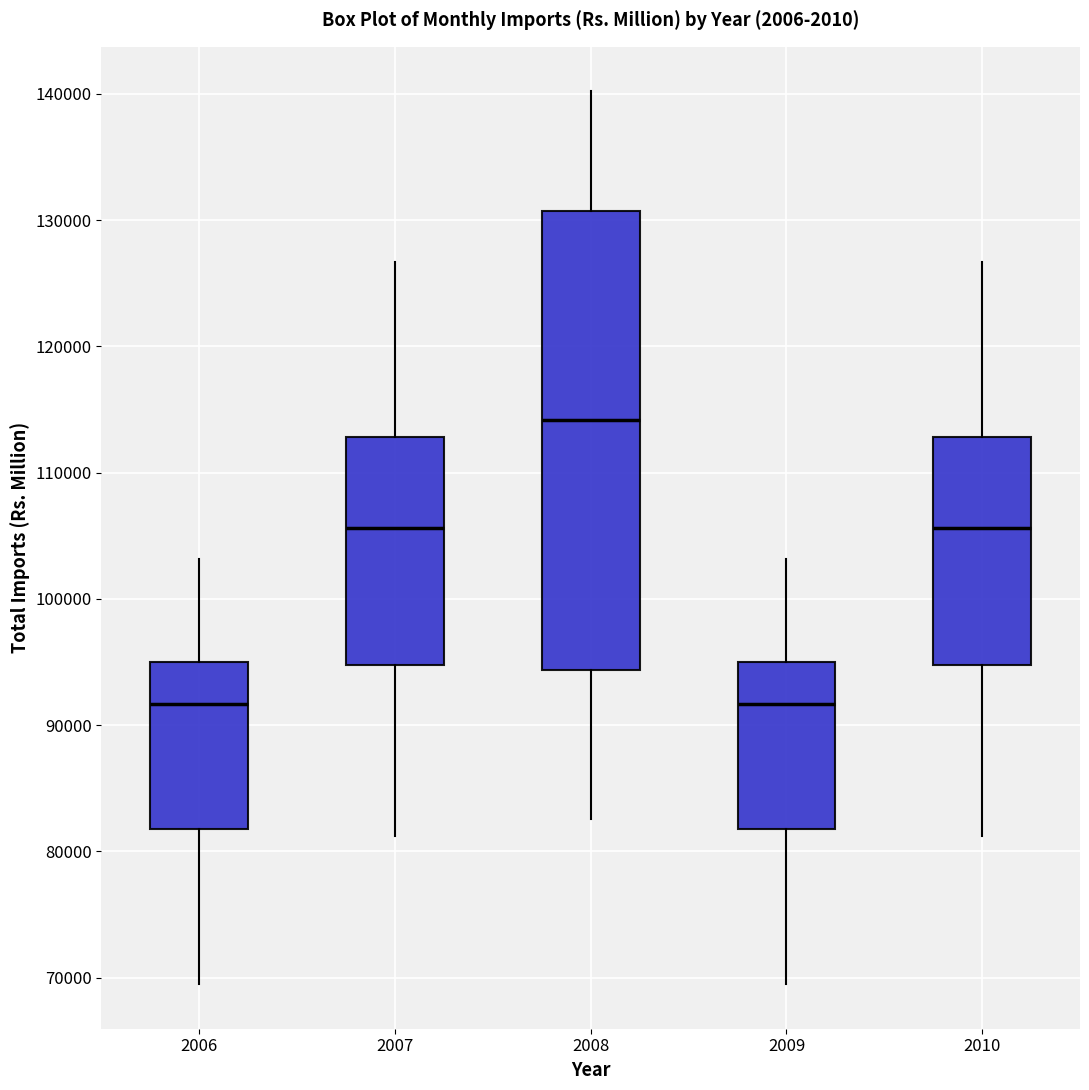

Reading left to right, transcribe this box plot: for each box, give where its median line is, the range the box spans, and where its two whiskers end, as read against the y-axis. The values are not printed on the chart, so give them approximately, as read against the axis.

2006: median 92000, box 82000 to 95000, whiskers 69000 to 103000
2007: median 106000, box 95000 to 113000, whiskers 81000 to 127000
2008: median 114000, box 94000 to 131000, whiskers 83000 to 140000
2009: median 92000, box 82000 to 95000, whiskers 69000 to 103000
2010: median 106000, box 95000 to 113000, whiskers 81000 to 127000